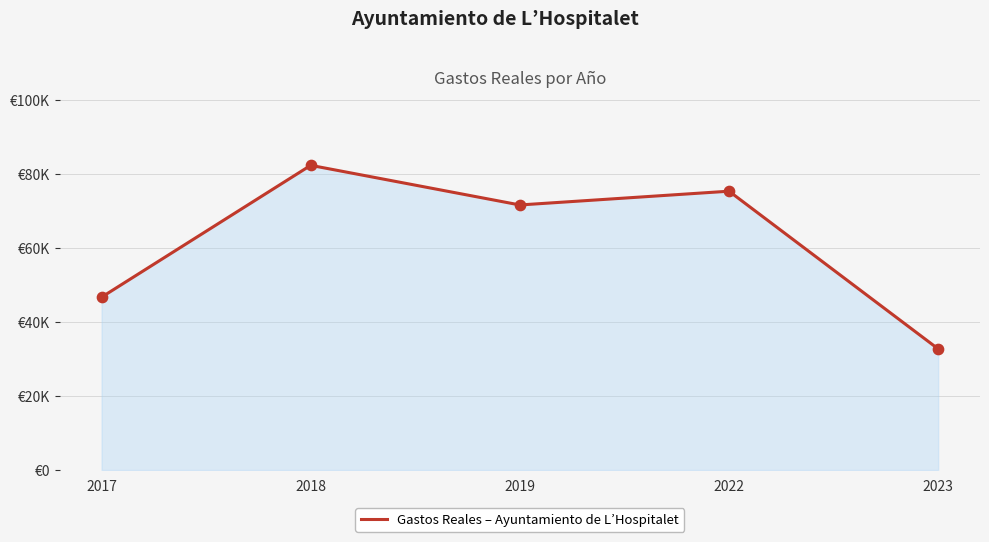

What is the ratio of the value at 2019 to the value at 2023?

2.2